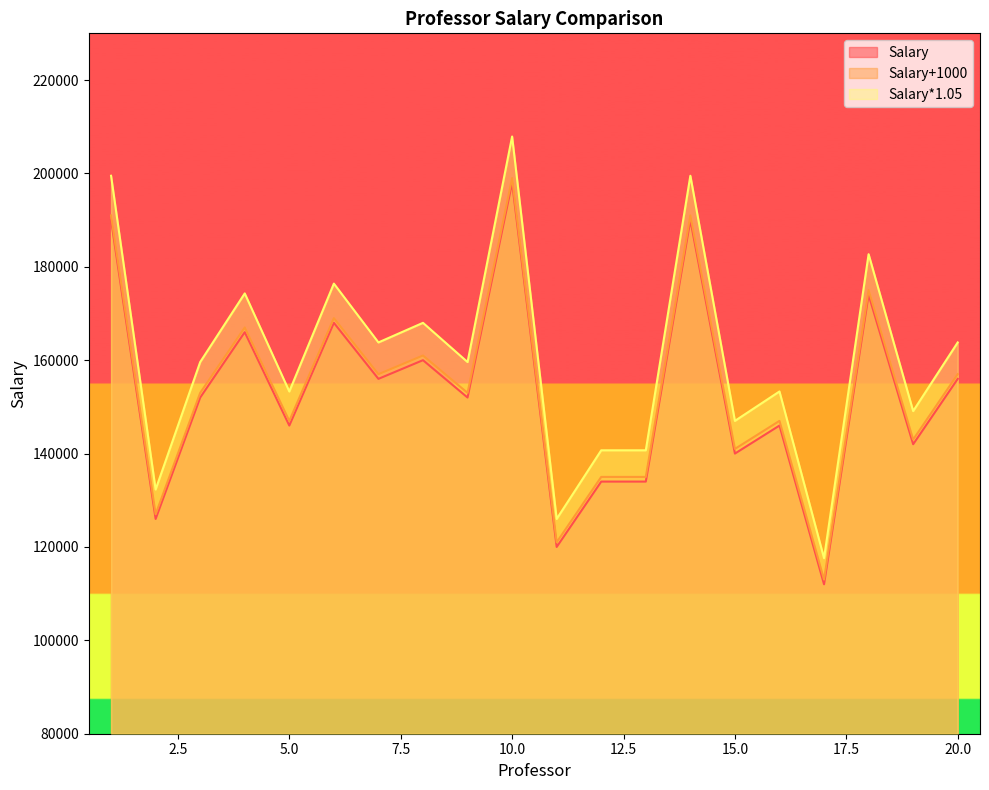

List the labels in order of Salary value, largest first.

10, 1, 14, 18, 6, 4, 8, 7, 20, 3, 9, 5, 16, 19, 15, 12, 13, 2, 11, 17